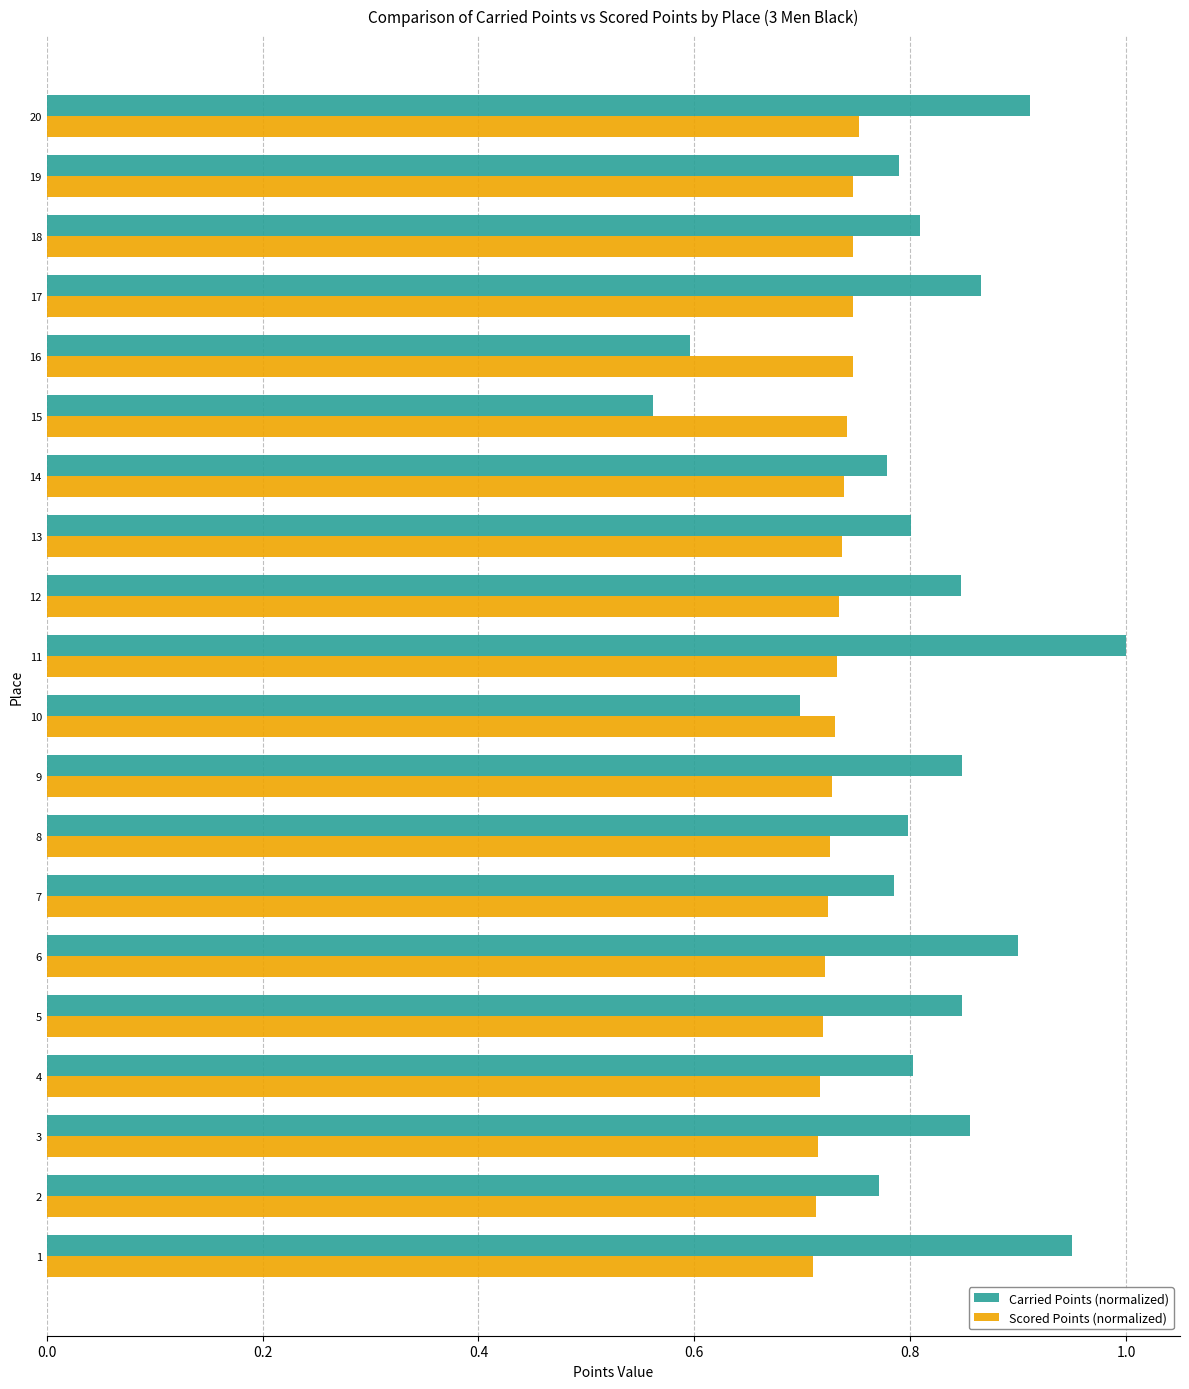

What is the total value across all series at 9?

1.6